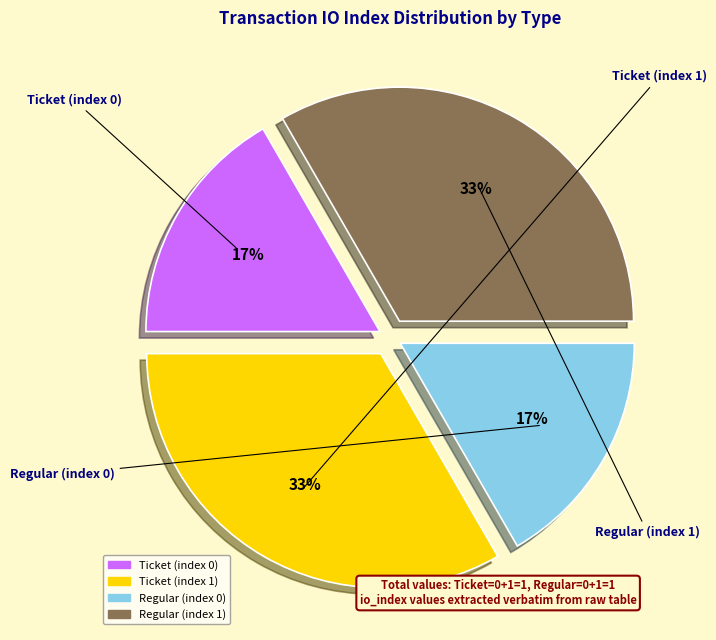

Which has a higher value, Ticket (index 0) or Regular (index 1)?

Regular (index 1)